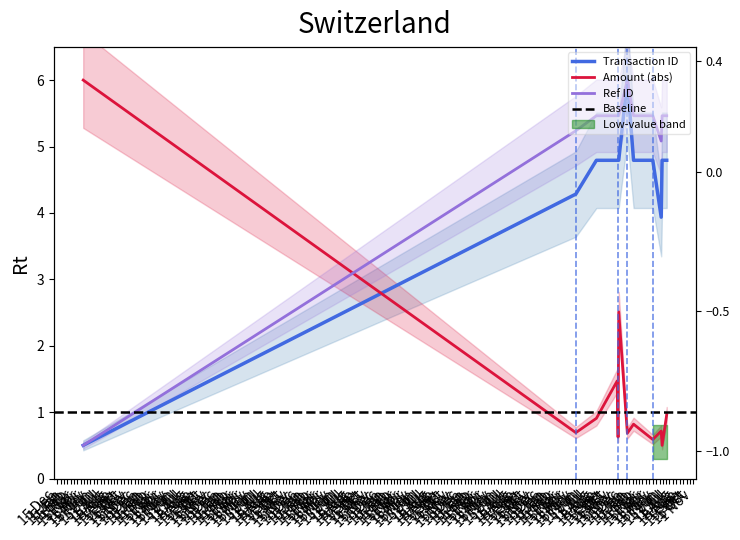

What is the sum of the Amount (abs) values at 2016-06-08 and 2016-05-01?

1.3